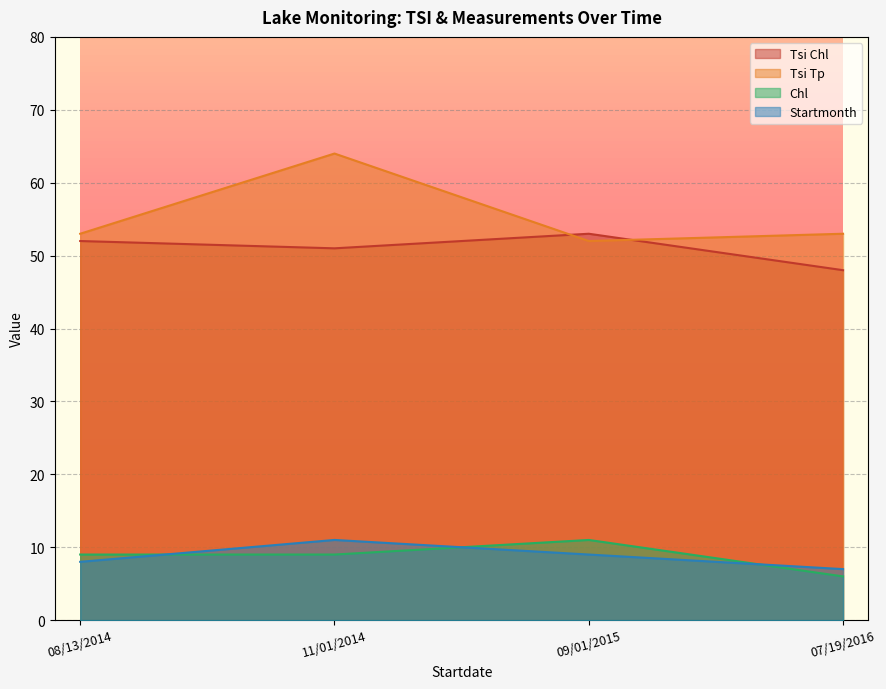

What is the label of the 2nd point from the right?

09/01/2015